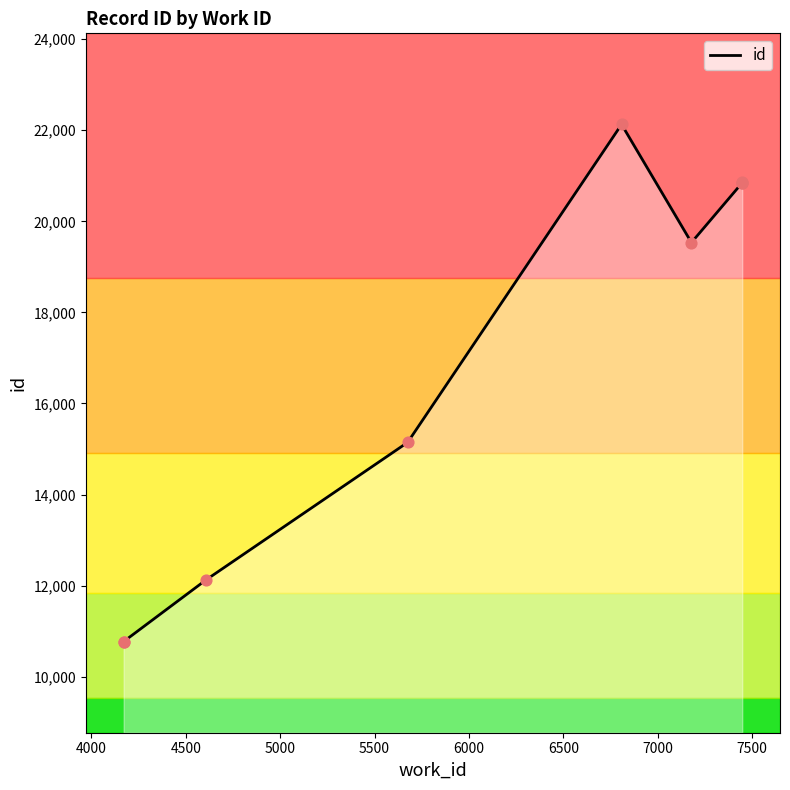

What is the change in value from 4000 to 7000?

+10079